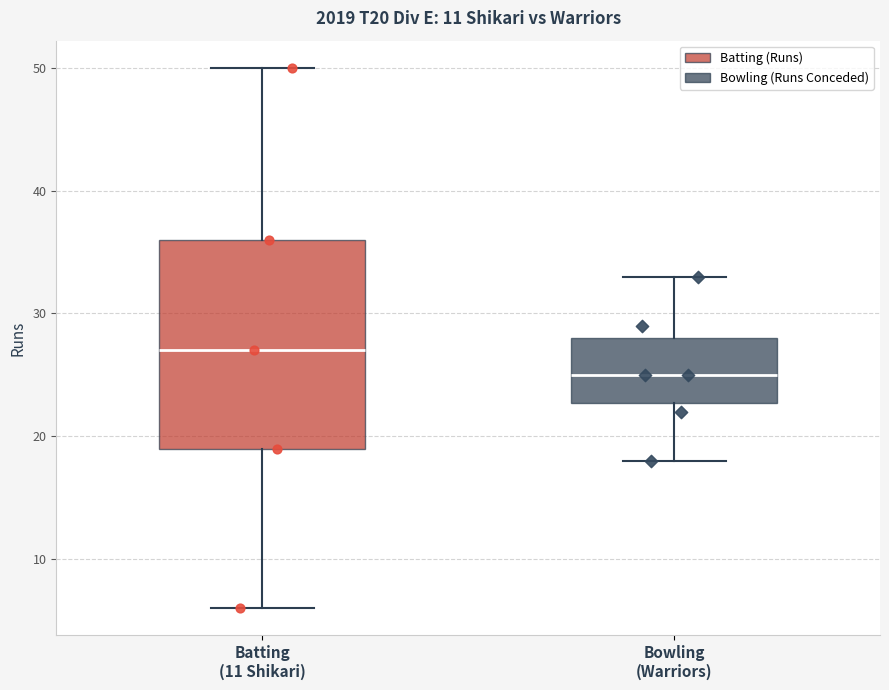

Where is the upper edge of the box for Batting (11 Shikari) on the y-axis? The values are not printed on the chart, so give them approximately, as read against the axis.

36